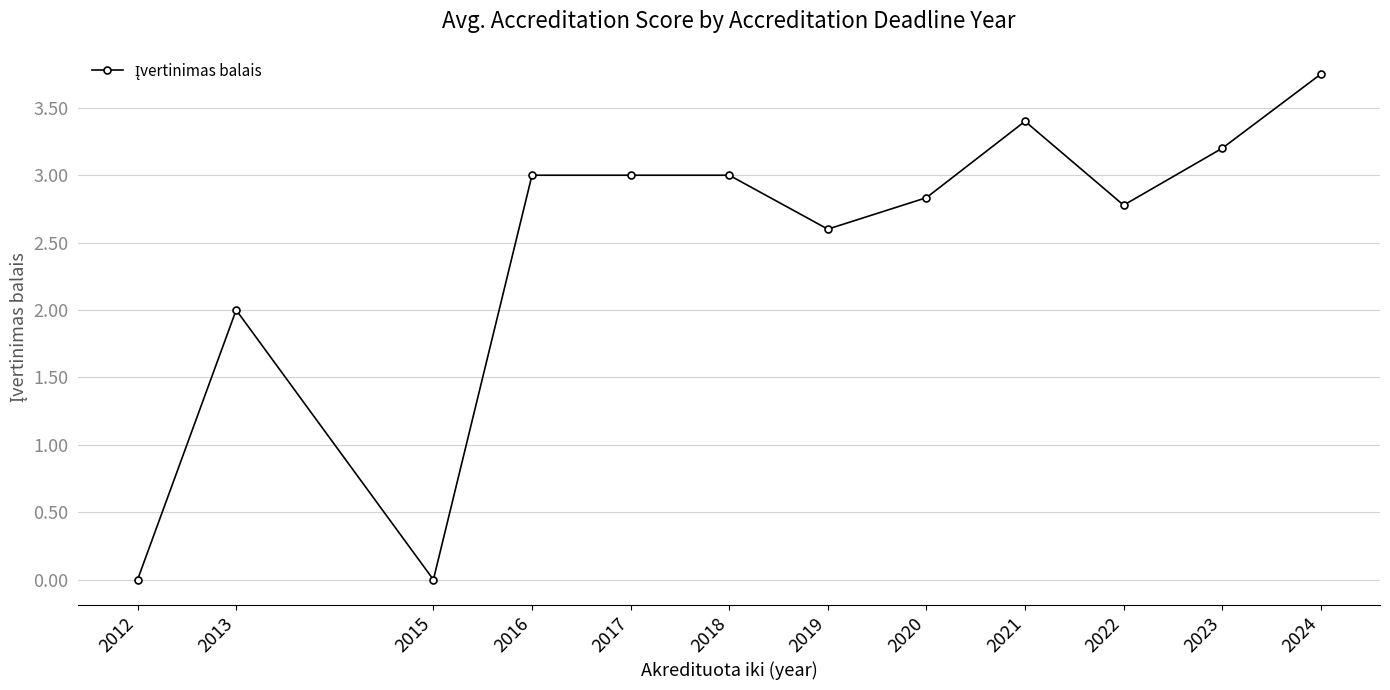

Which has a higher value, 2023 or 2015?

2023